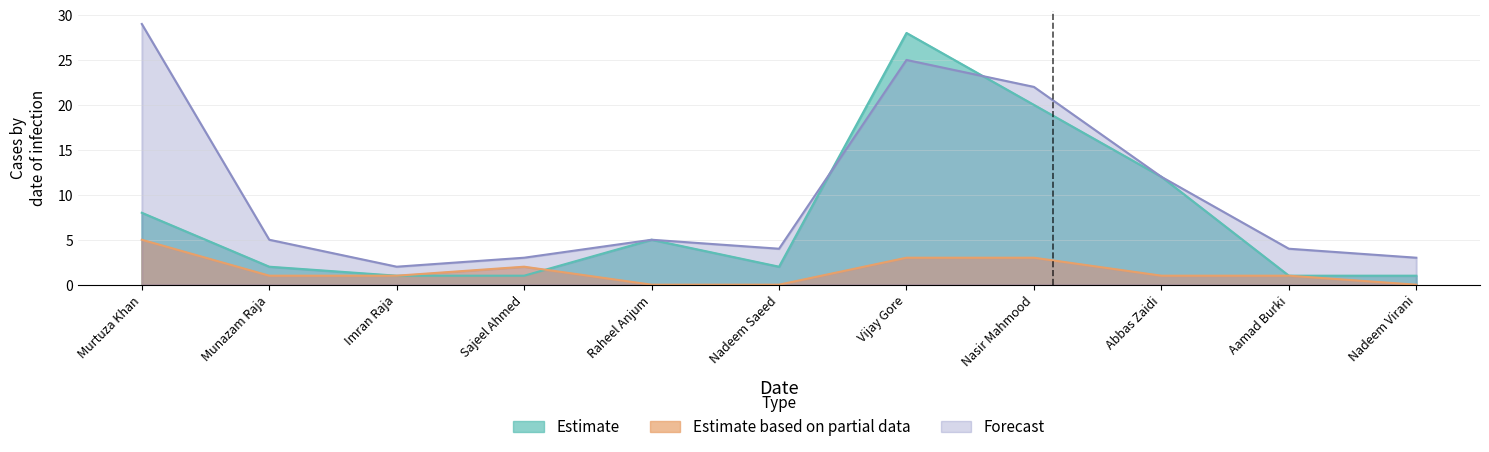

Which category has the lowest value in the Estimate series?

Imran Raja